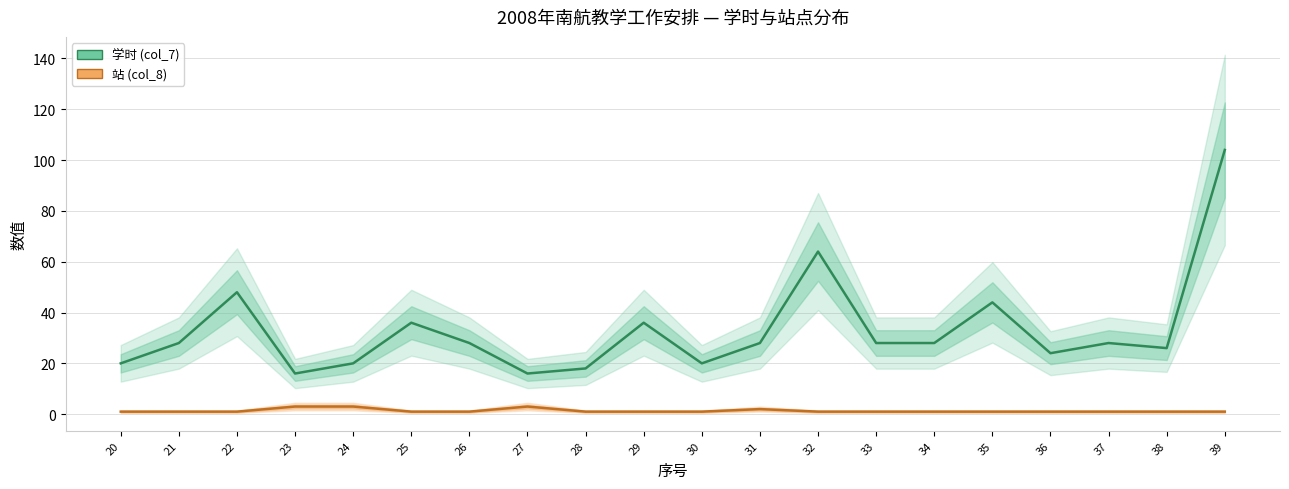

At how many categories does at least one series exceed 35?

6